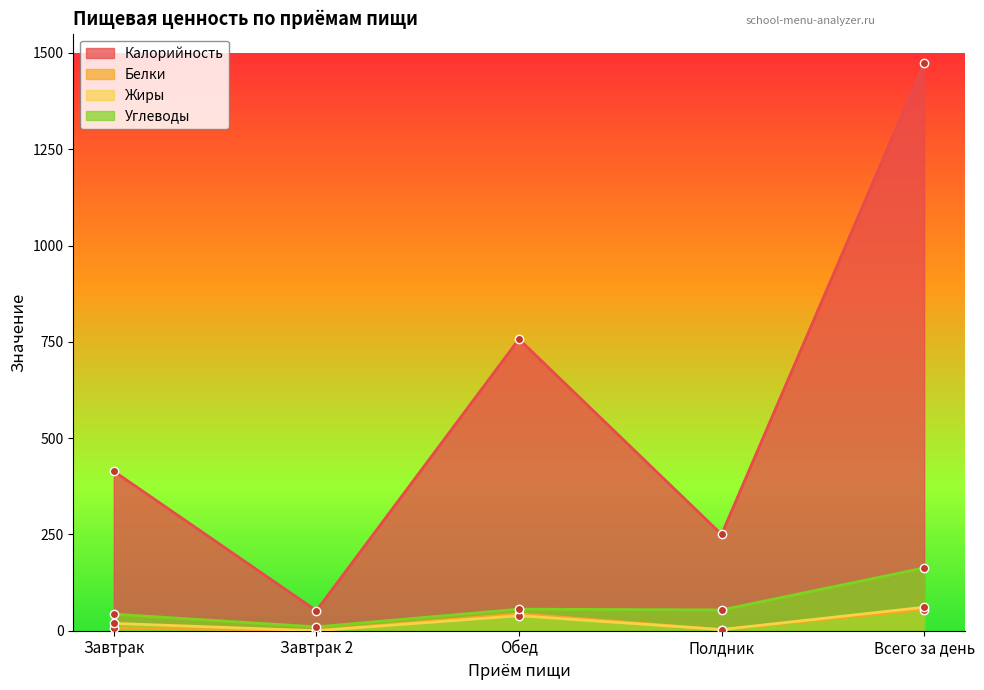

True or false: Калорийность has a value of 250 at Полдник.

True